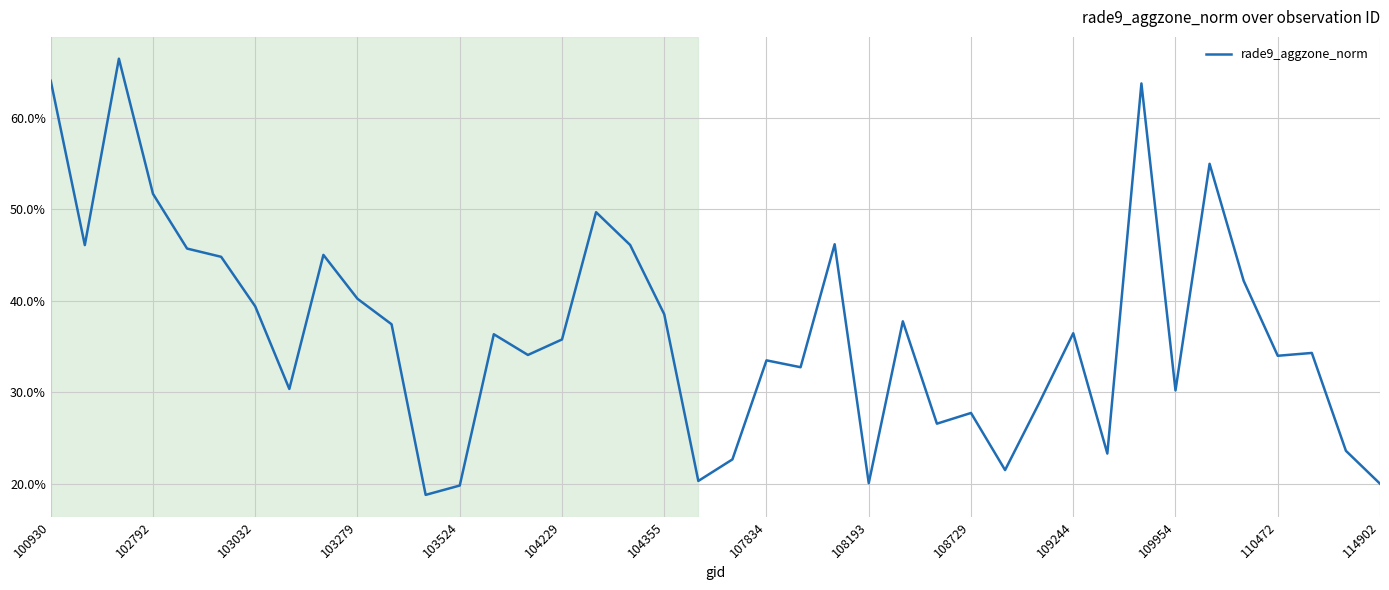

What is the average value?

0.4